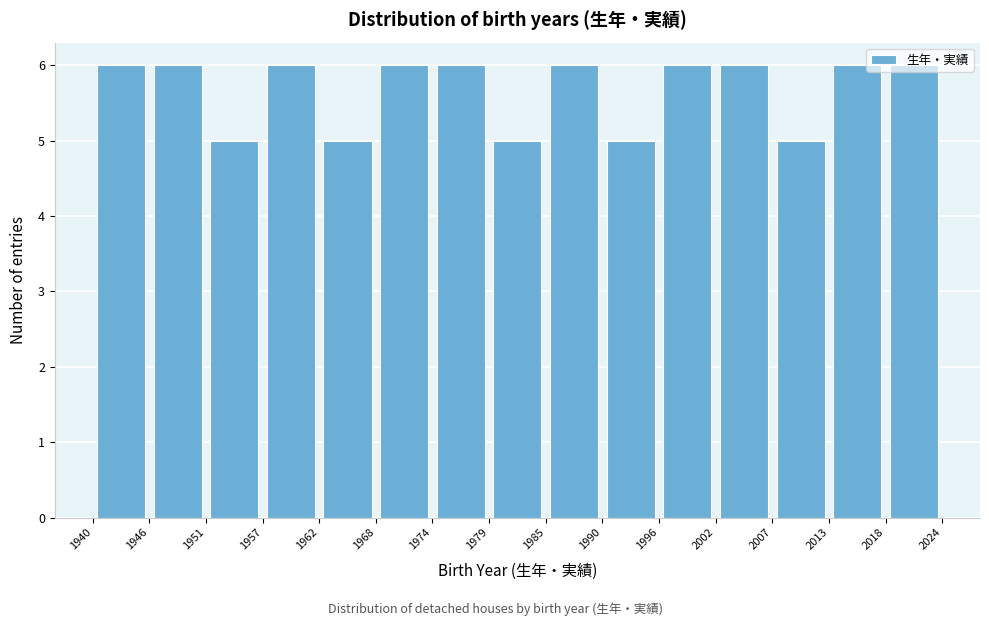

How tall is the bar that spans 1996 to 2002 on the x-axis? The values are not printed on the chart, so give them approximately, as read against the axis.

6